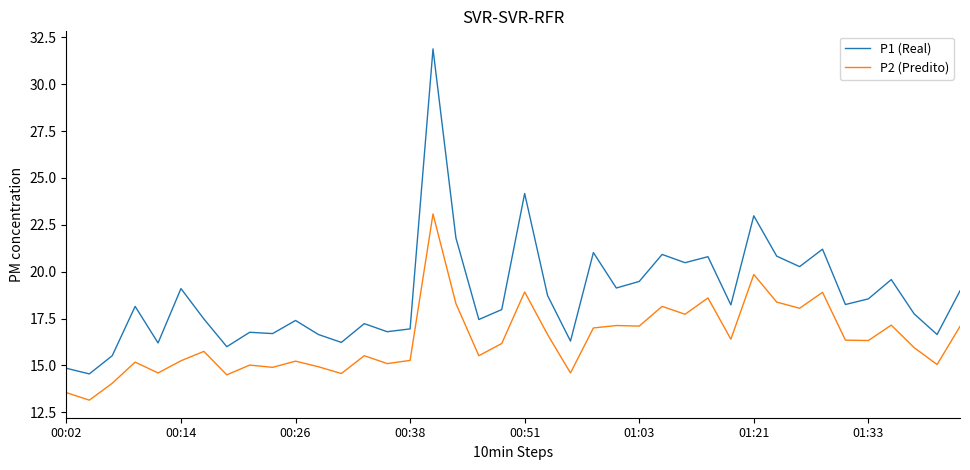

True or false: P1 (Real) and P2 (Predito) cross at least once.

False